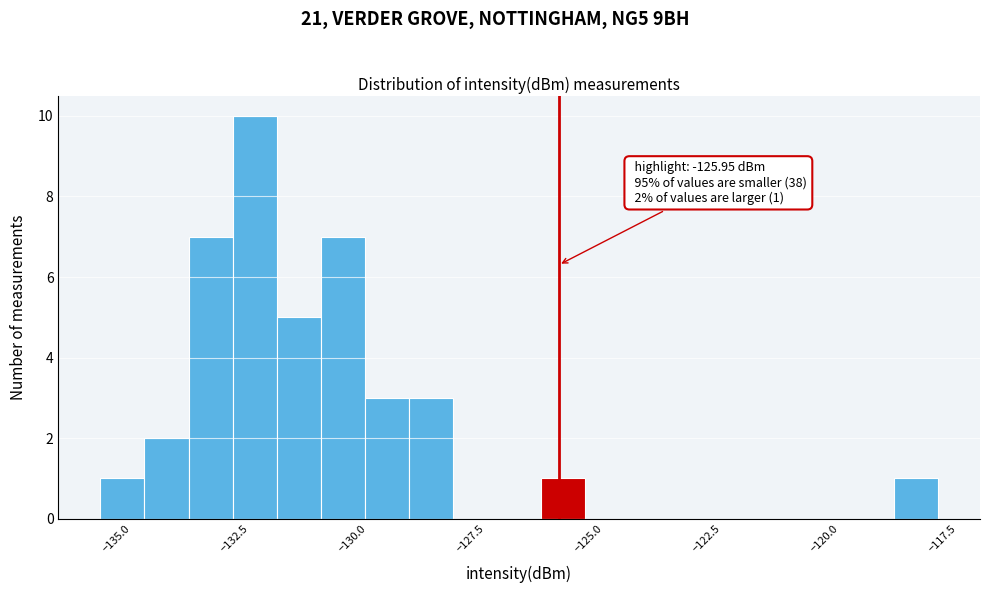

Around what value on the x-axis is the tallest bar? Give the approximate position of its centre, as read against the axis.

-132.5